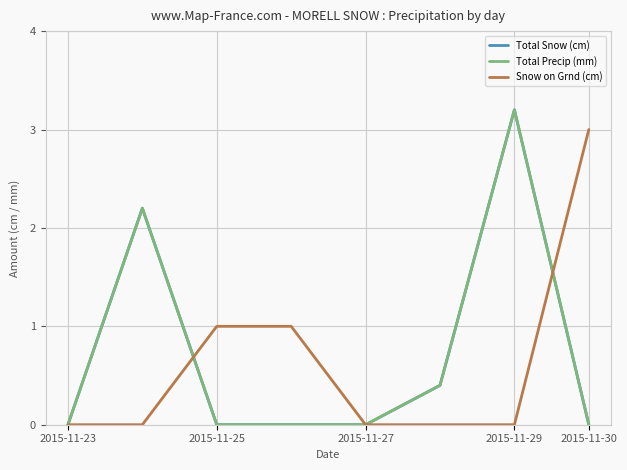

Does the chart have visible grid lines?

Yes